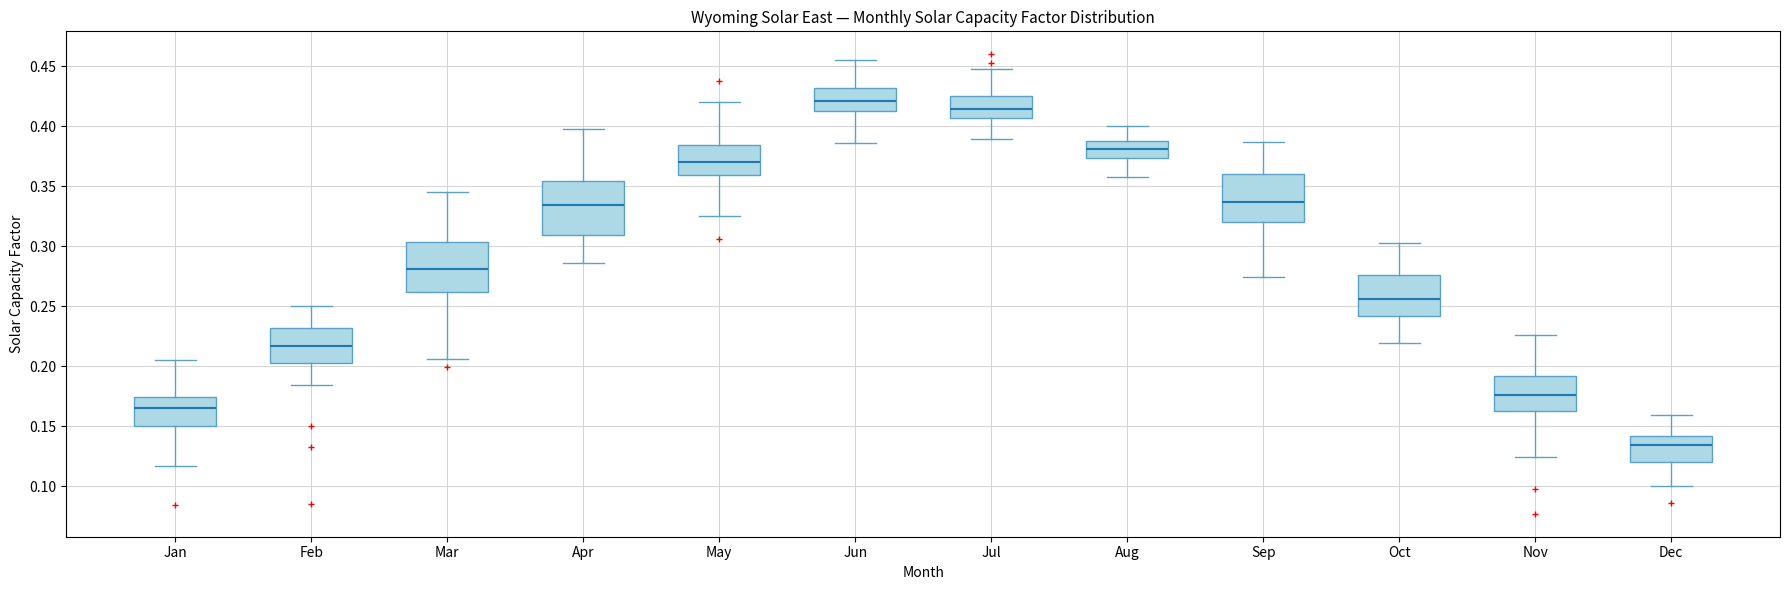

Where is the lower edge of the box for Feb on the y-axis? The values are not printed on the chart, so give them approximately, as read against the axis.

0.205